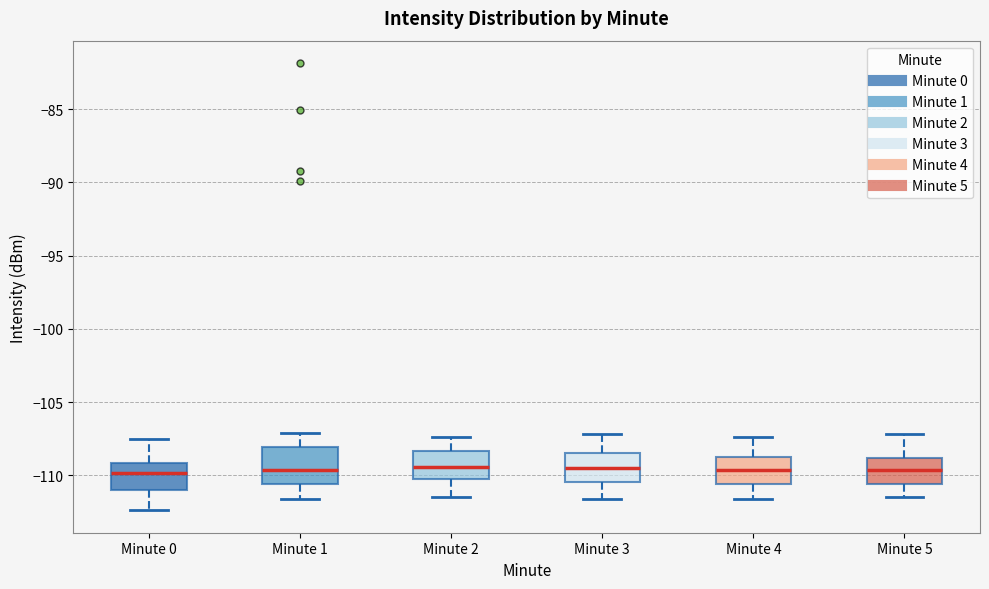

Reading left to right, transcribe this box plot: for each box, give where its median line is, the range the box spans, and where its two whiskers end, as read against the y-axis. The values are not printed on the chart, so give them approximately, as read against the axis.

Minute 0: median -110.0, box -111.0 to -109.0, whiskers -112.5 to -107.5
Minute 1: median -109.5, box -110.5 to -108.0, whiskers -111.5 to -107.0
Minute 2: median -109.5, box -110.5 to -108.5, whiskers -111.5 to -107.5
Minute 3: median -109.5, box -110.5 to -108.5, whiskers -111.5 to -107.0
Minute 4: median -109.5, box -110.5 to -108.5, whiskers -111.5 to -107.5
Minute 5: median -109.5, box -110.5 to -109.0, whiskers -111.5 to -107.0